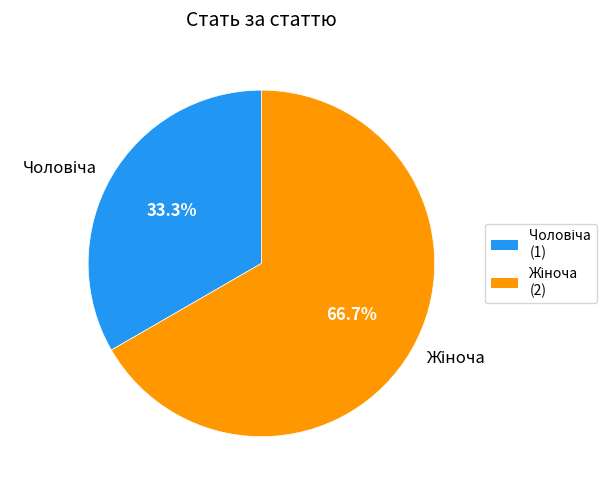

Is there any slice that represents more than half of the pie?

Yes